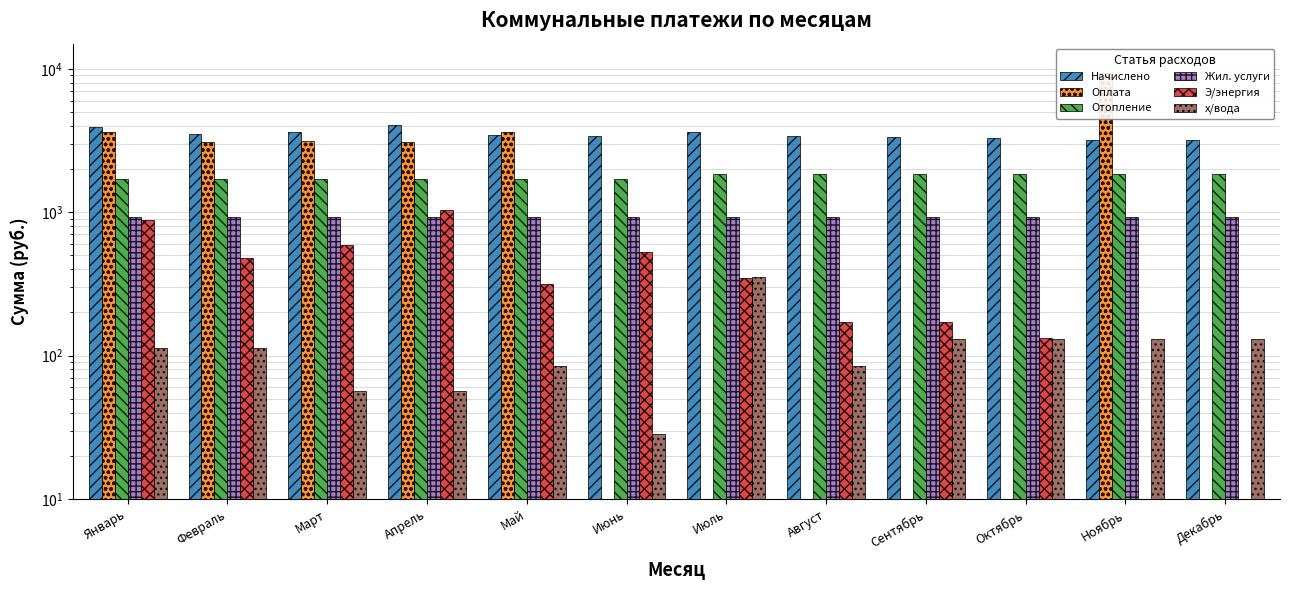

What is the lowest value of the Отопление series?

1695.6